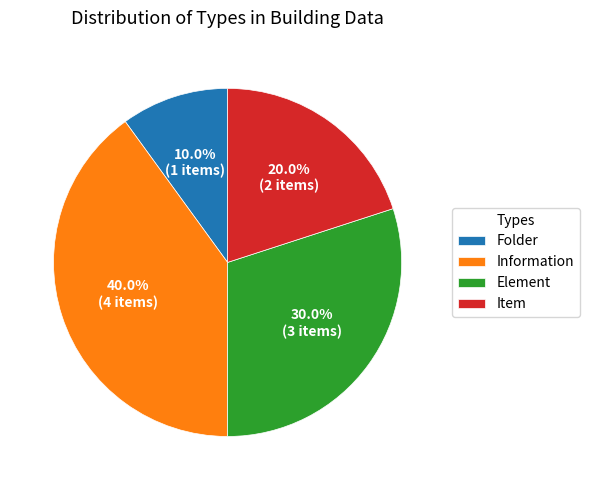

How many slices are in this pie chart?

4